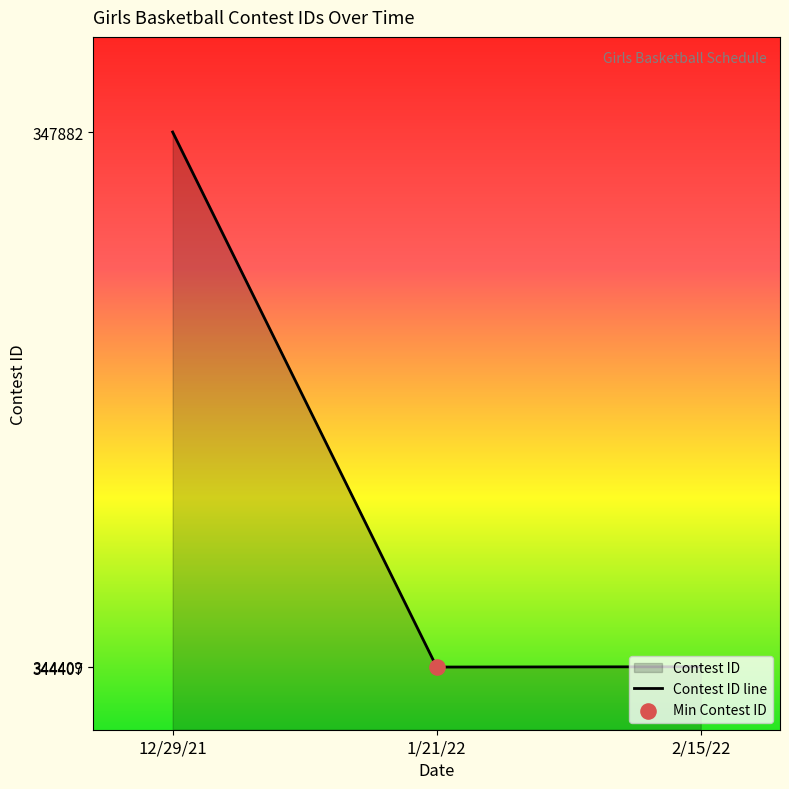

Which has a higher value, 1/21/22 or 12/29/21?

12/29/21